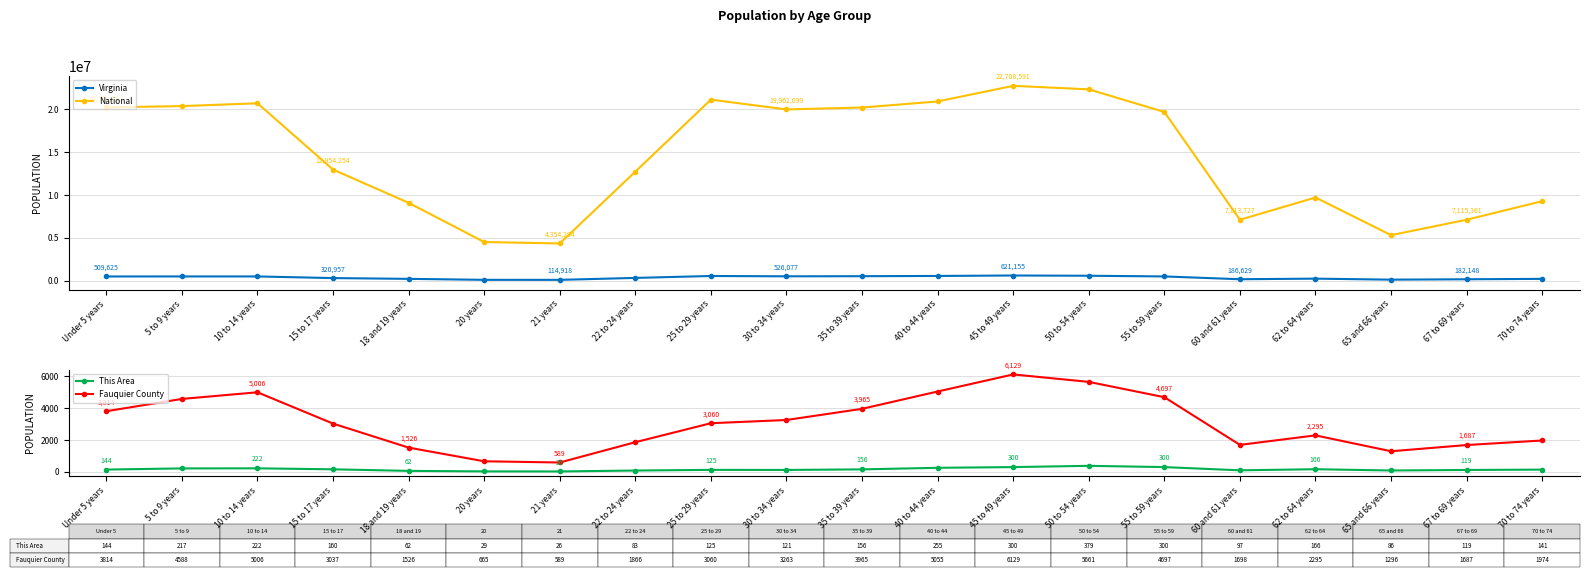

The This Area series shows 154 at 40 to 44 years. True or false?

False